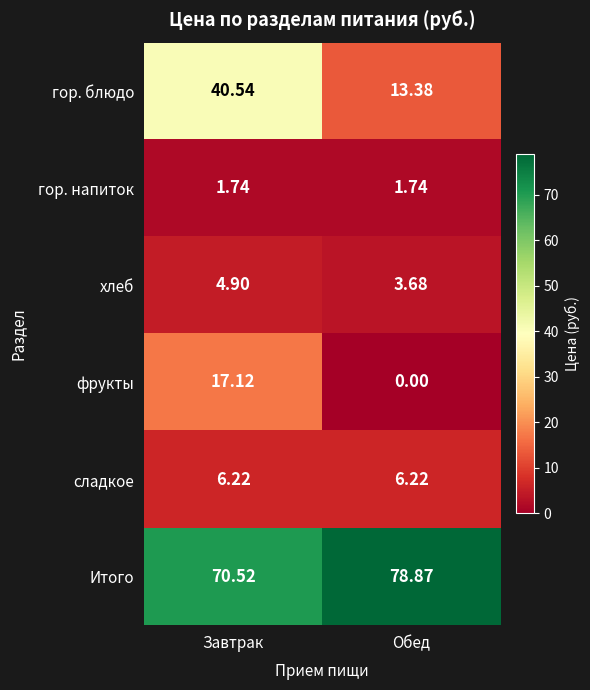

Is the value of сладкое at Завтрак greater than the value of Итого at Завтрак?

No